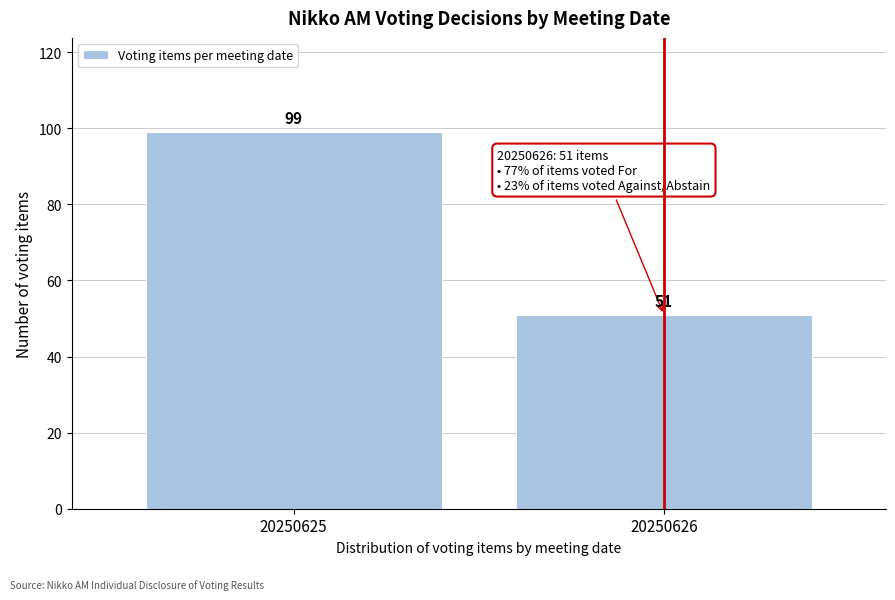

Reading left to right, what are all the values shown in this chart?

99	51